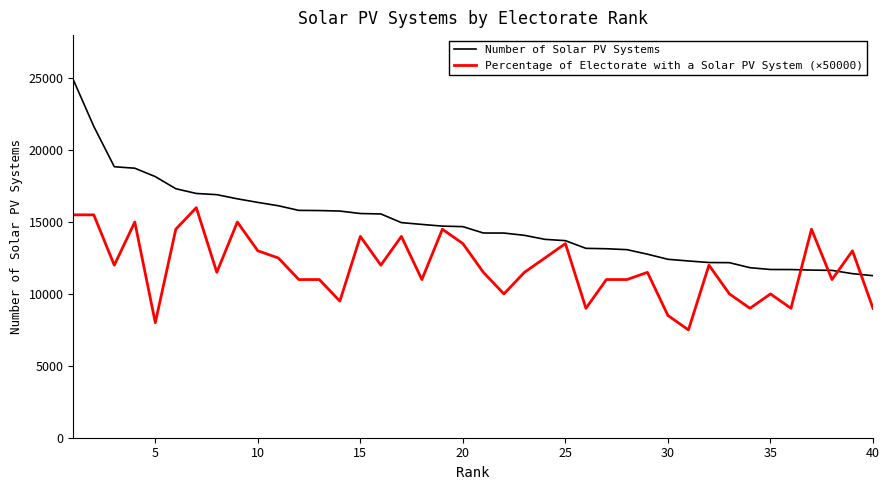

Which series has the largest range (max minus min)?

Number of Solar PV Systems